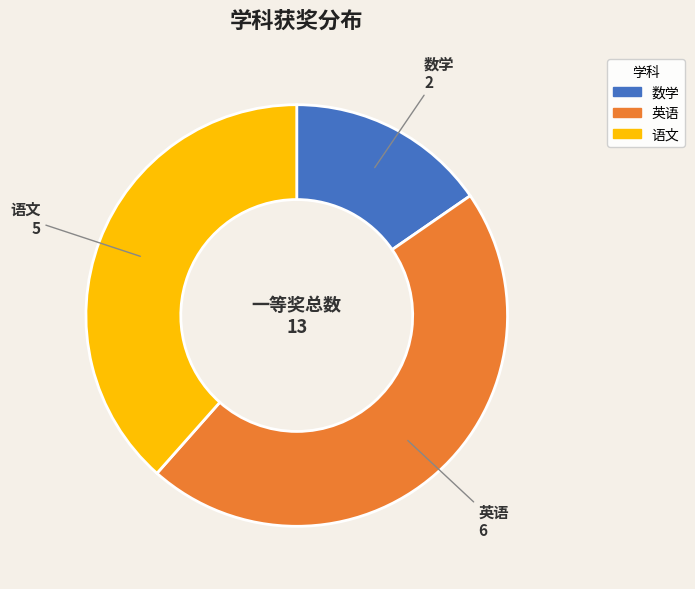

Approximately how many times larger is the value at 语文 compared to 数学?

2.5